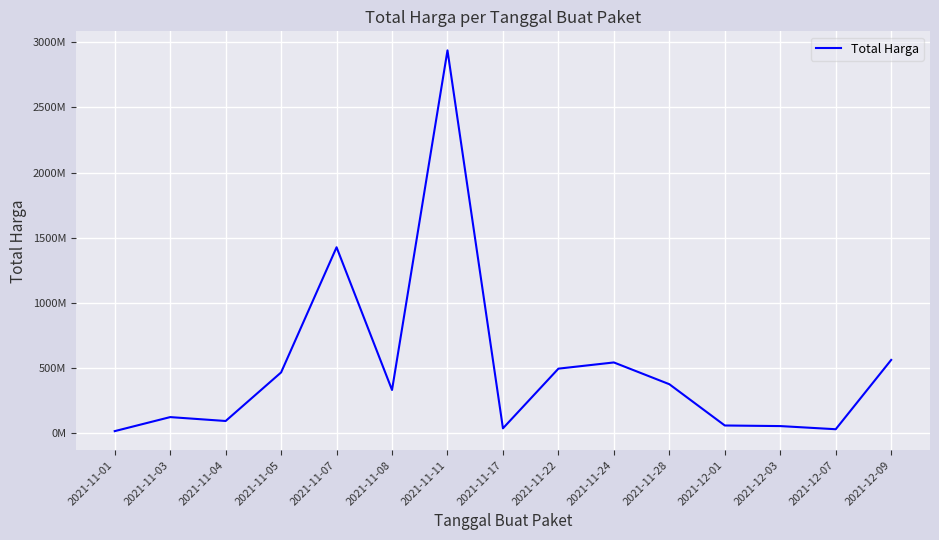

What is the difference between the values at 2021-11-05 and 2021-11-11?

2474961140